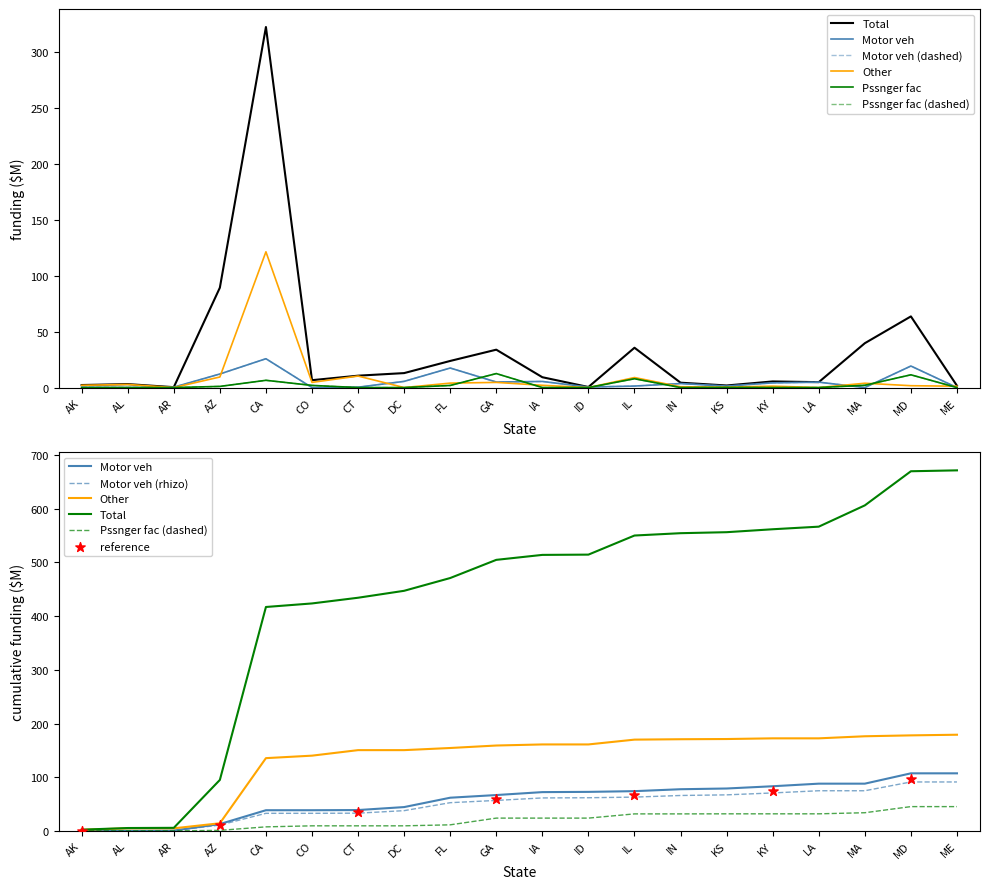

Is the value of Total at LA greater than the value of Motor veh at IN?

Yes